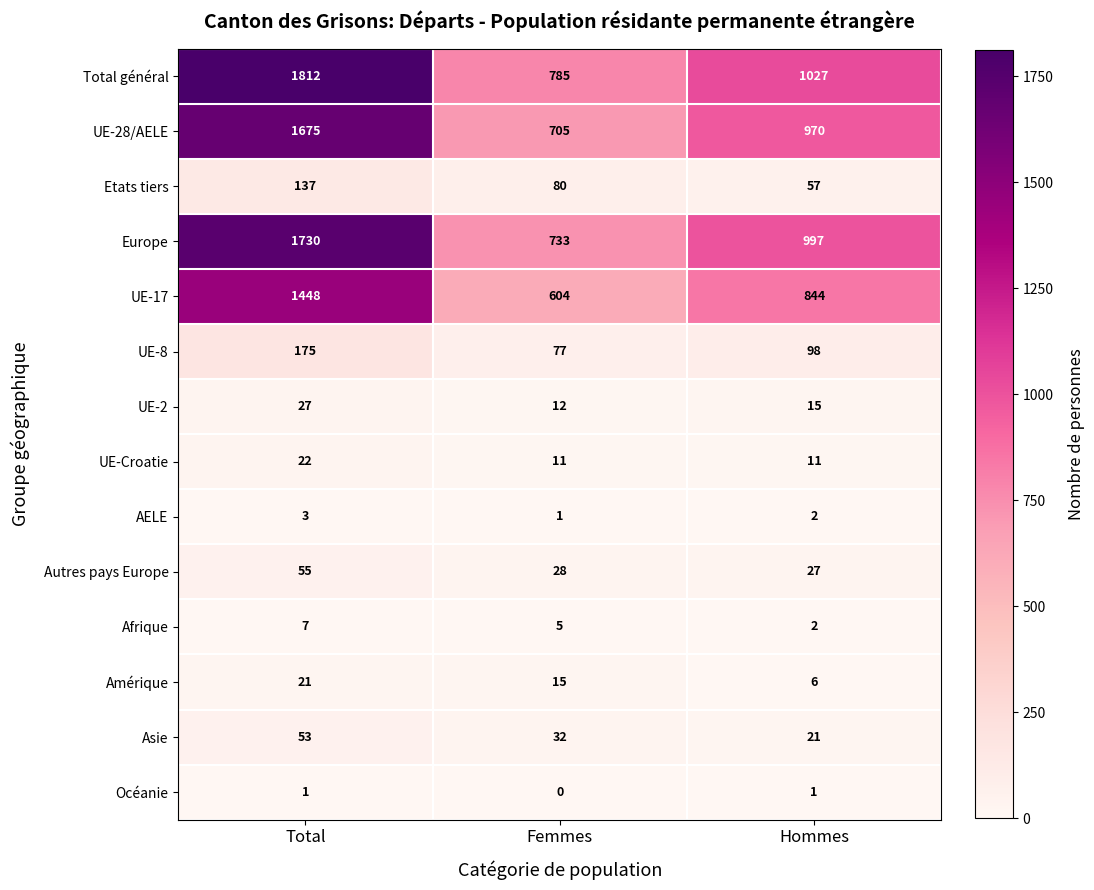

What is the difference between the maximum and minimum values in the UE-Croatie series?

11